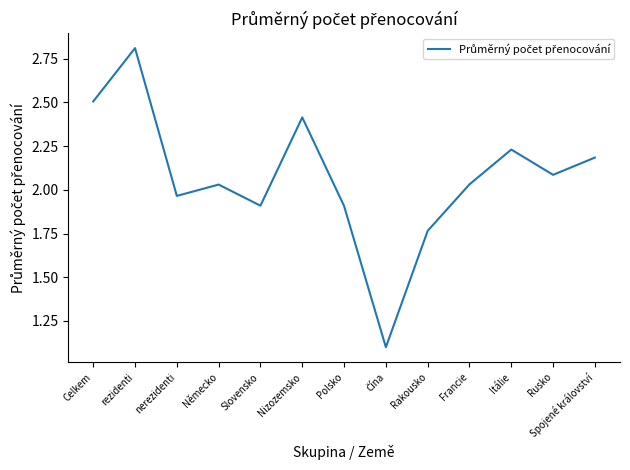

What is the minimum value shown in the chart?

1.1